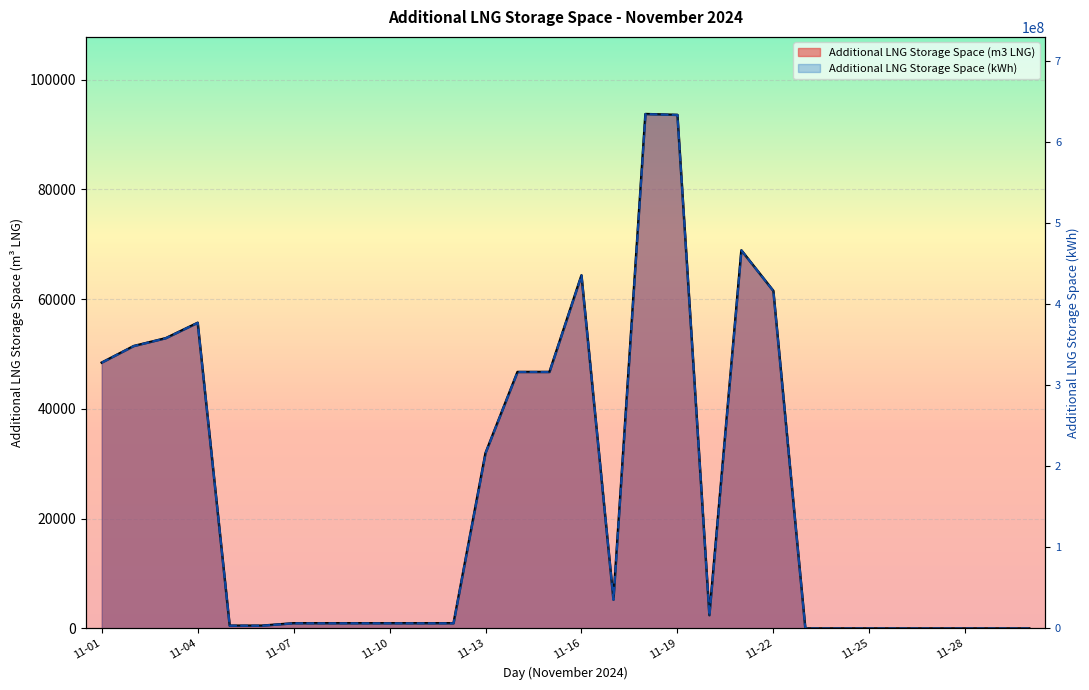

True or false: Additional LNG Storage Space (kWh) and Additional LNG Storage Space (m3 LNG) intersect in this chart.

False